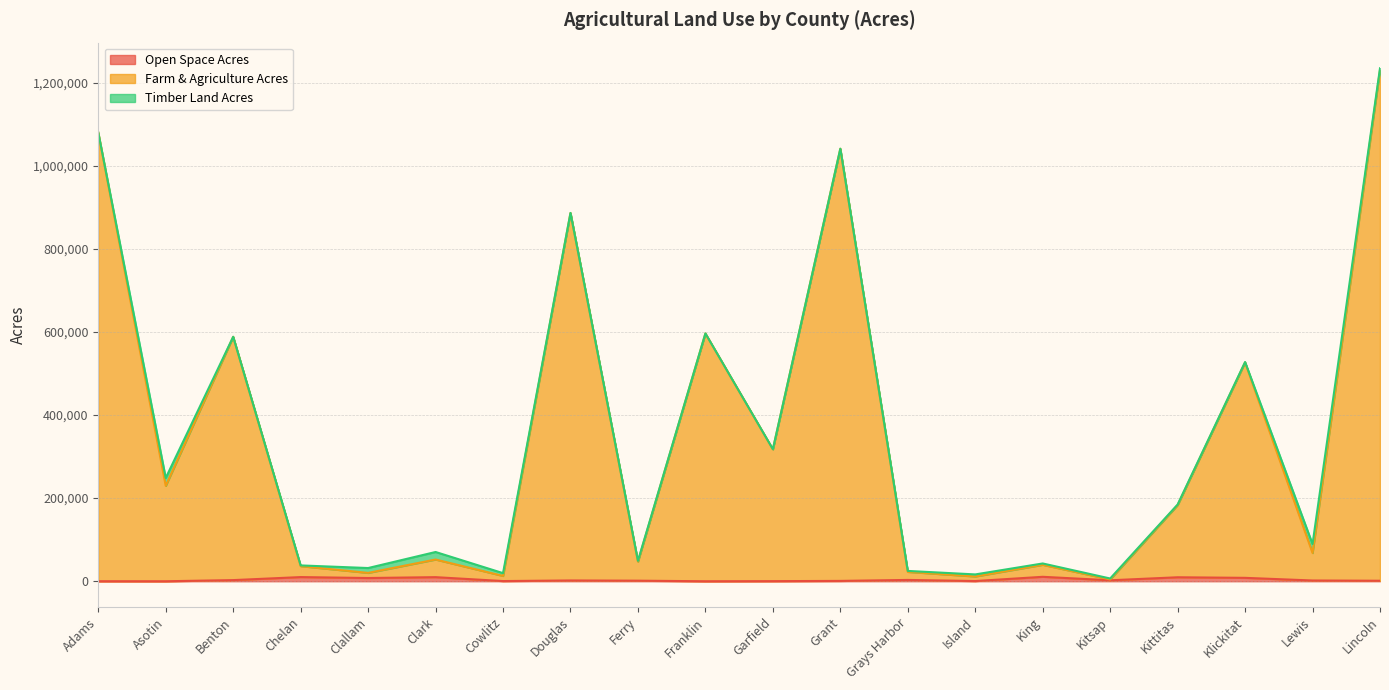

What is the difference between the maximum and minimum values in the Farm & Agriculture Acres series?

1225526.5